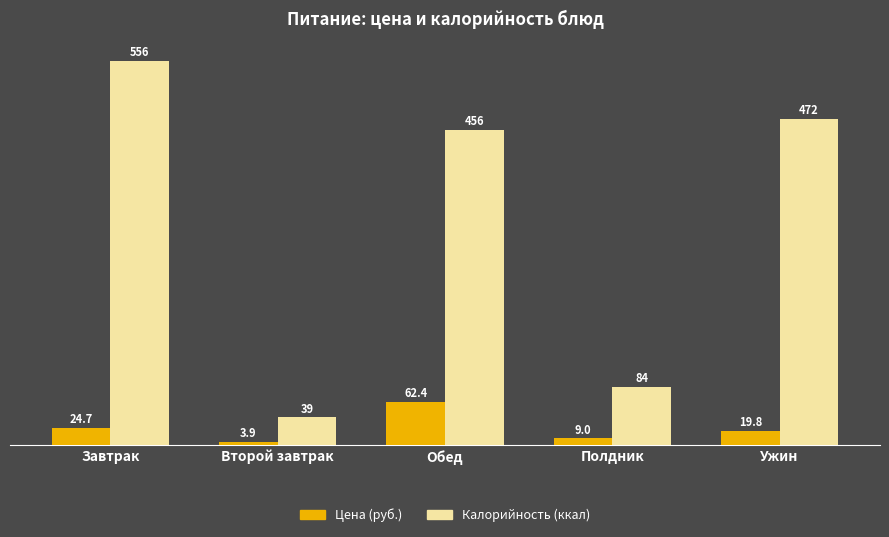

How many categories are shown in the chart?

5